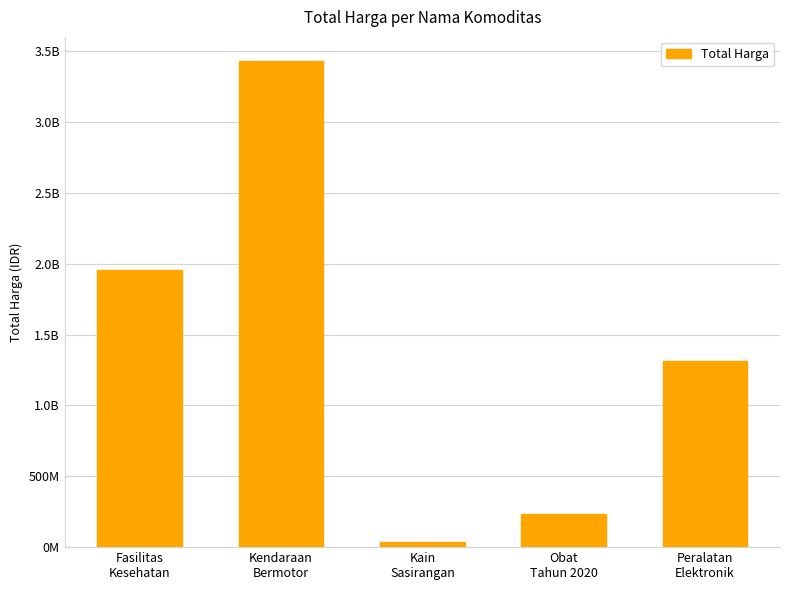

True or false: the data shows 1953225940 at Fasilitas
Kesehatan.

True